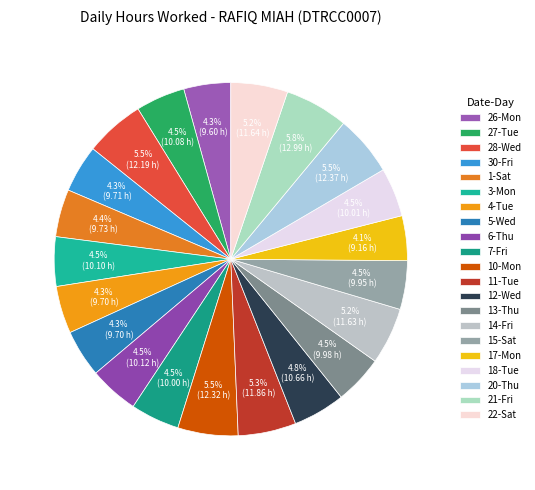

What percentage is the 14-Fri slice, to the nearest percent?

5%